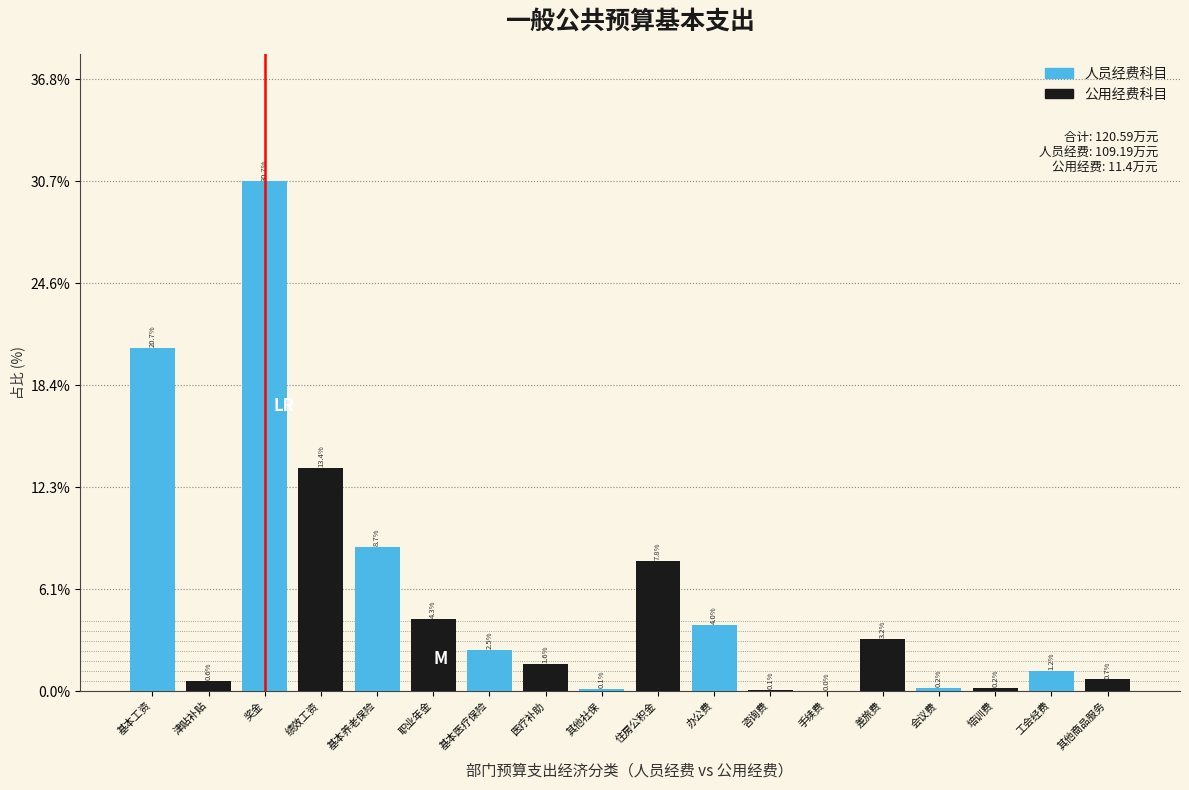

At which label does 公用经费科目 reach its peak?

奖金